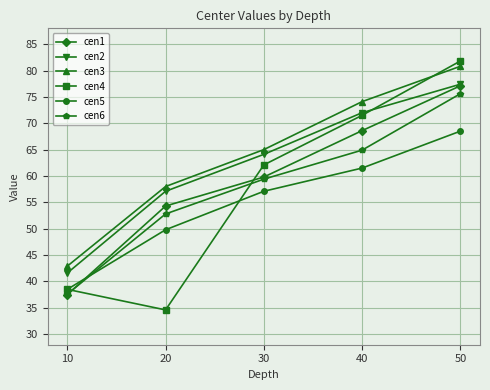

Read the cen4 value at 40.

71.5